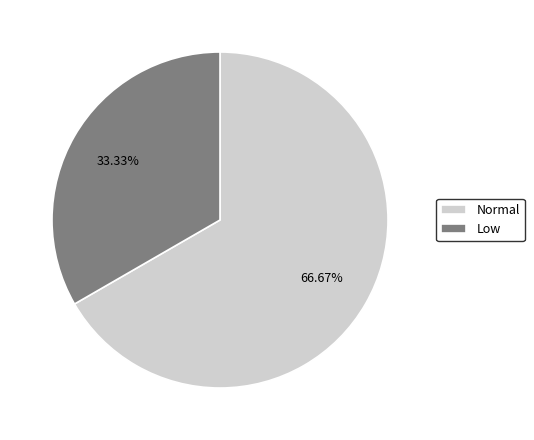

What portion of the pie excludes Low?

66.7%